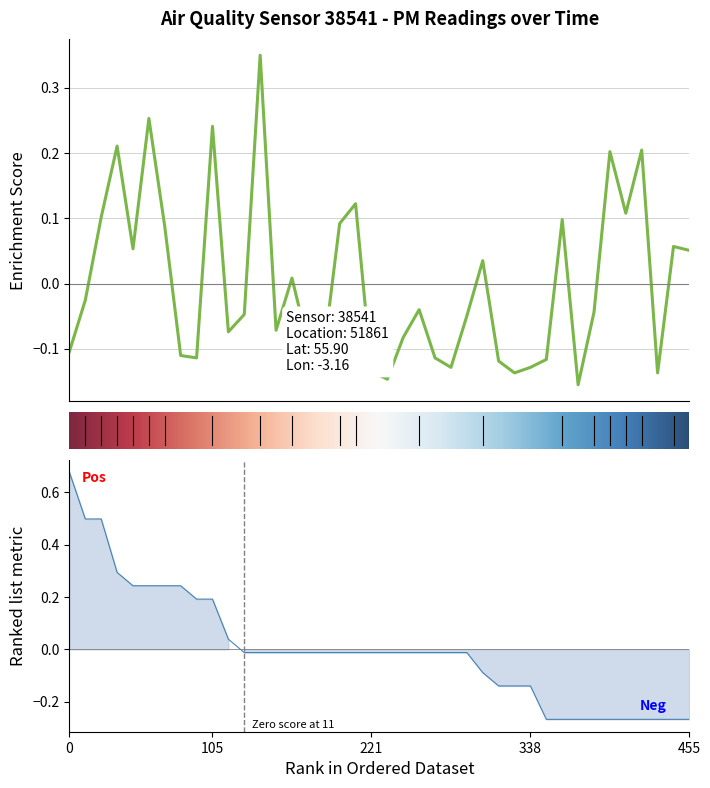

How many interior local valleys (lower than both neighbors) does the data have?

11